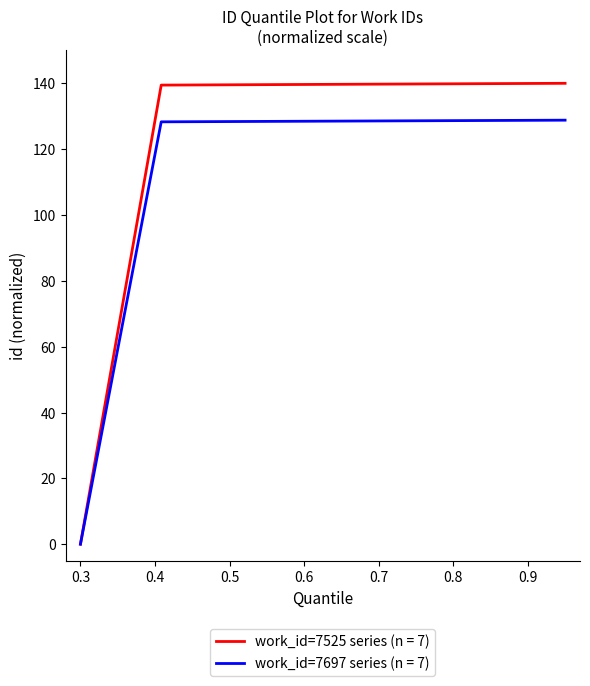

Rank the series by their maximum value, from lowest to highest.

work_id=7697 series (n = 7), work_id=7525 series (n = 7)